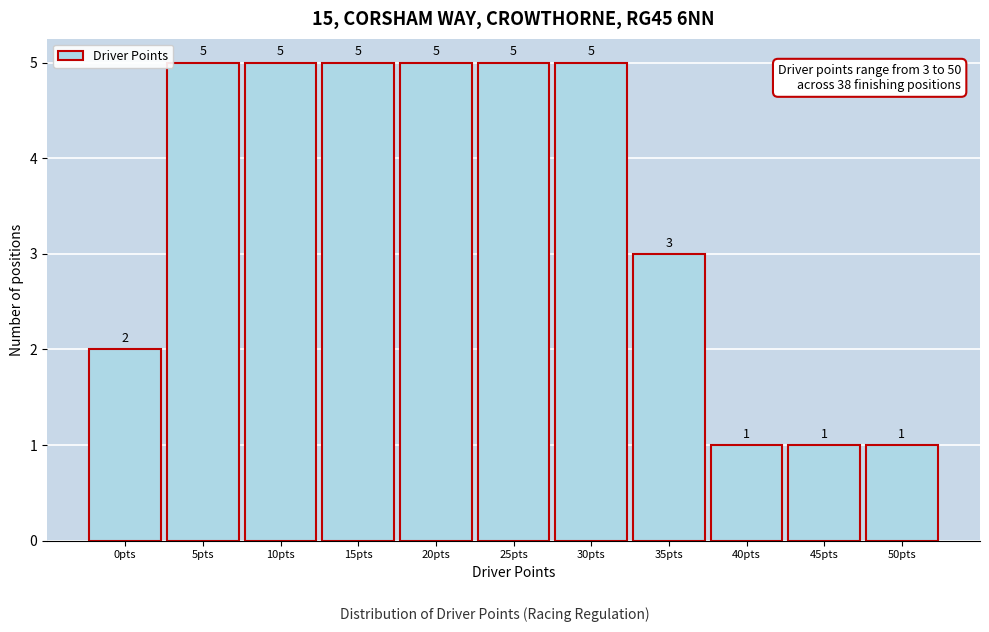

Reading right to left, extract all data points from this chart.

50pts=1	45pts=1	40pts=1	35pts=3	30pts=5	25pts=5	20pts=5	15pts=5	10pts=5	5pts=5	0pts=2